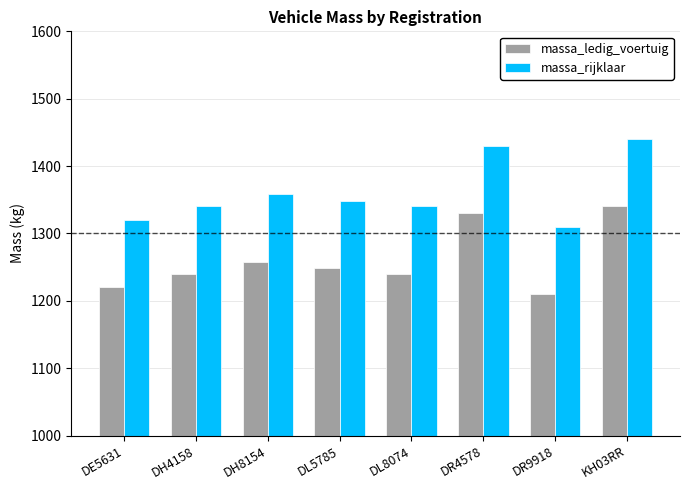

True or false: massa_ledig_voertuig has a value of 1220 at DE5631.

True